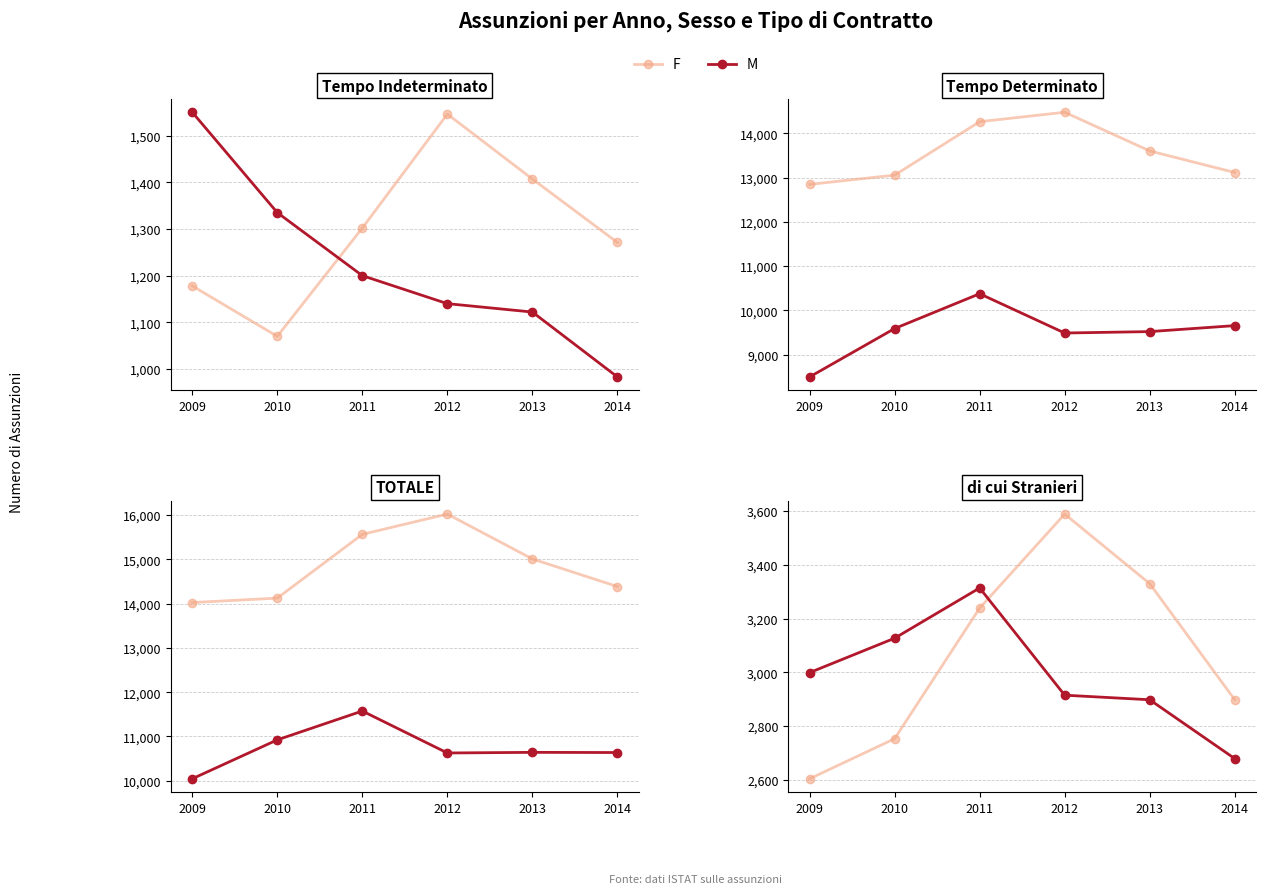

Which series changed the most between 2010 and 2012?

F